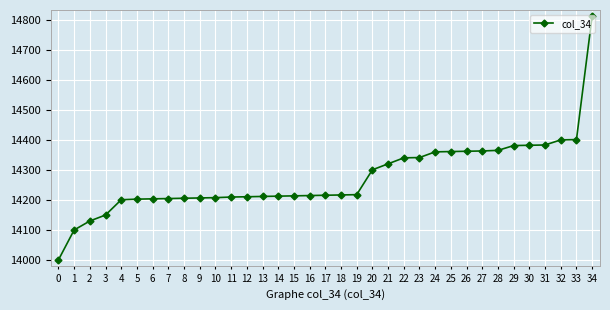

What is the value of the 18th point from the left?

14216